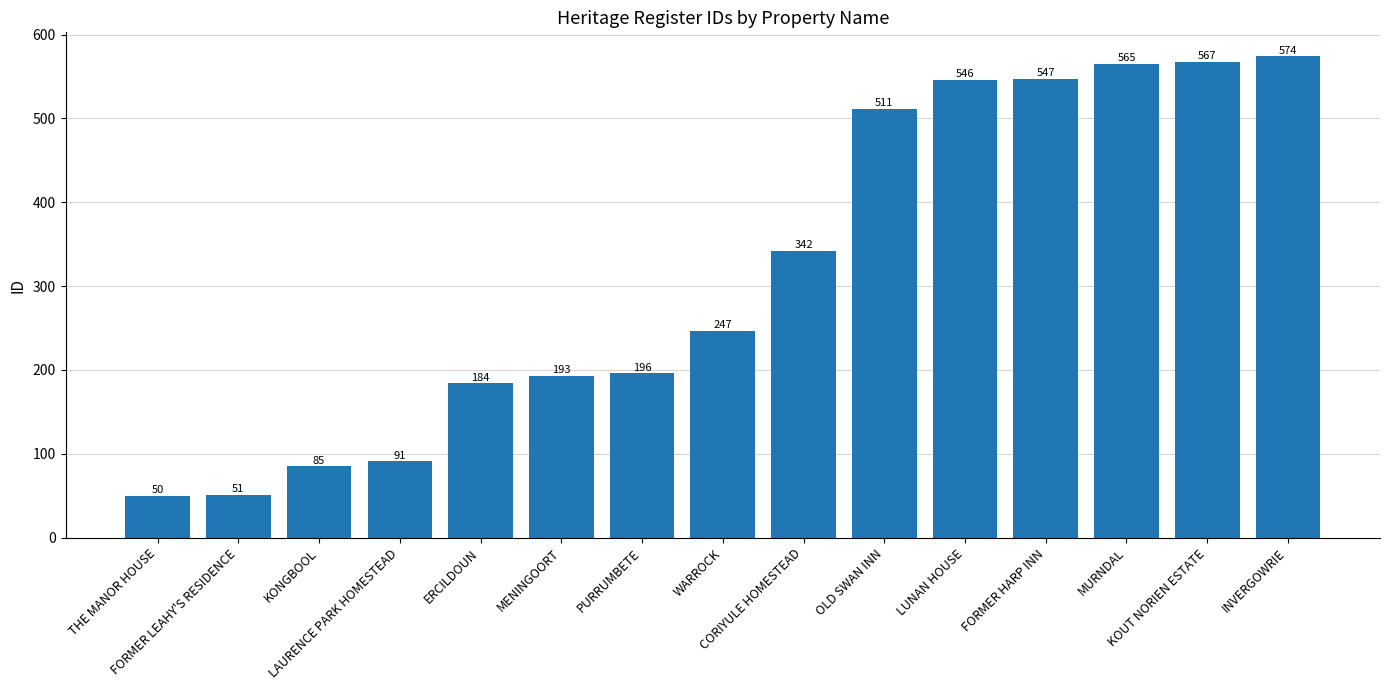

Reading left to right, transcribe all the data shown in this chart.

THE MANOR HOUSE=50	FORMER LEAHY'S RESIDENCE=51	KONGBOOL=85	LAURENCE PARK HOMESTEAD=91	ERCILDOUN=184	MENINGOORT=193	PURRUMBETE=196	WARROCK=247	CORIYULE HOMESTEAD=342	OLD SWAN INN=511	LUNAN HOUSE=546	FORMER HARP INN=547	MURNDAL=565	KOUT NORIEN ESTATE=567	INVERGOWRIE=574